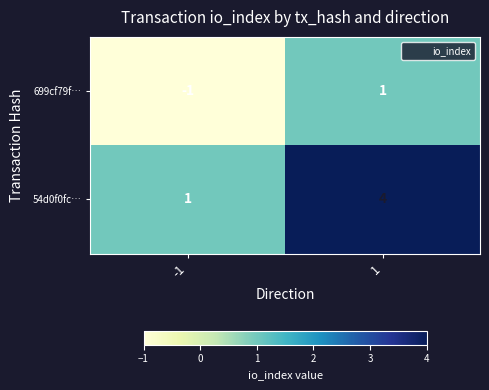

Which series has the largest total across all categories?

54d0f0fc…